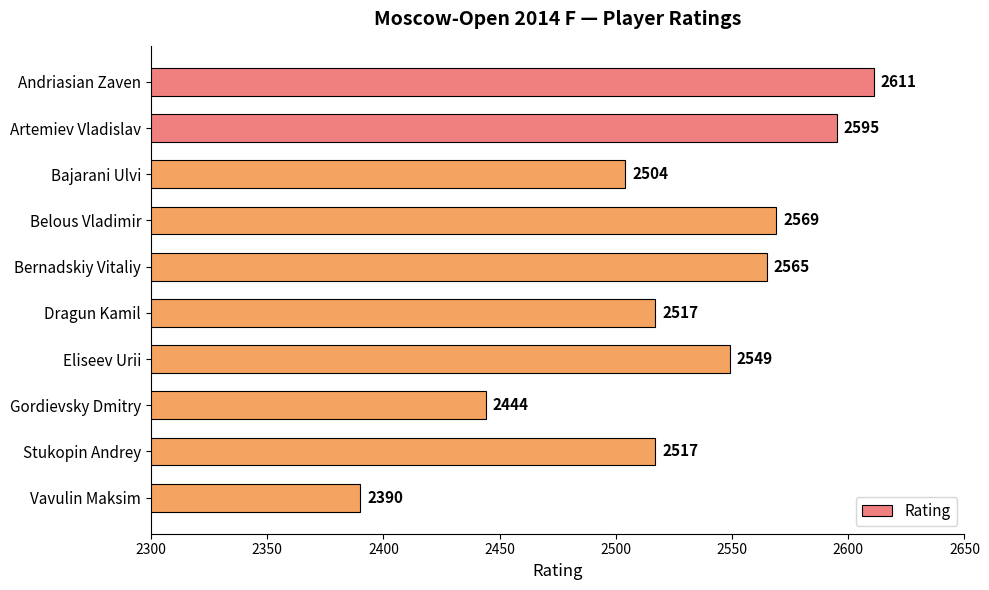

What is the average value?

2526